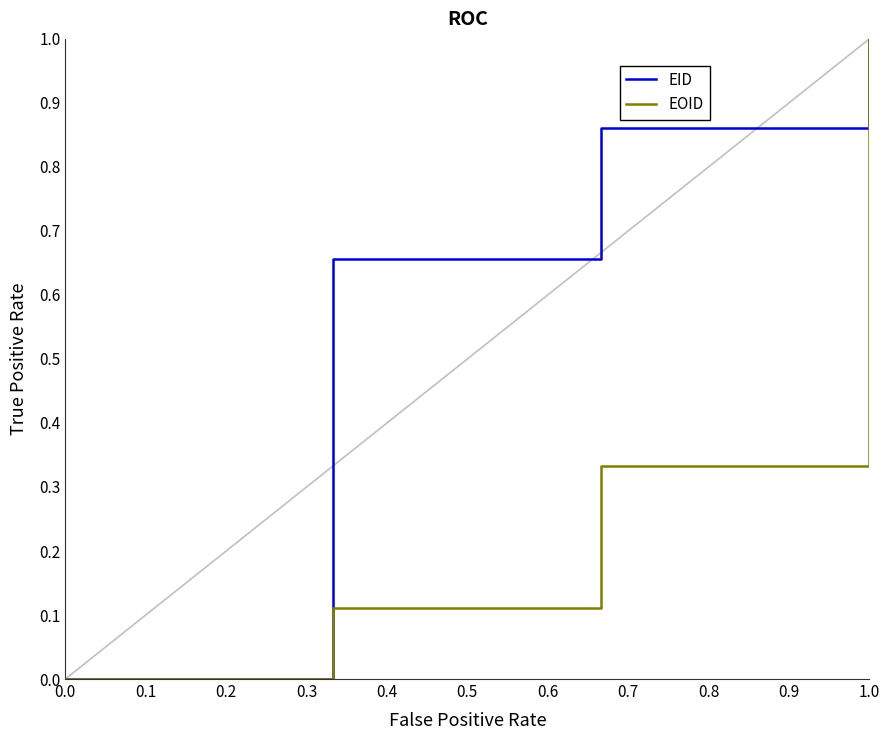

True or false: EOID has more than 2 interior local peaks.

False